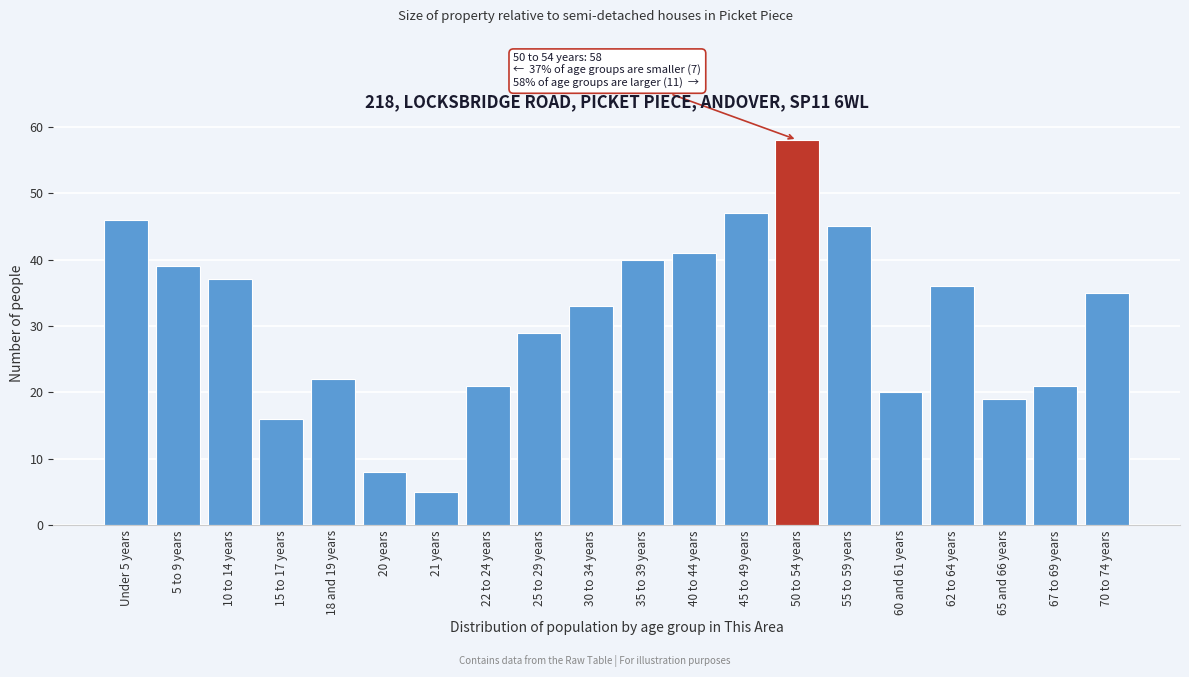

Reading right to left, what are all the values shown in this chart?

35	21	19	36	20	45	58	47	41	40	33	29	21	5	8	22	16	37	39	46